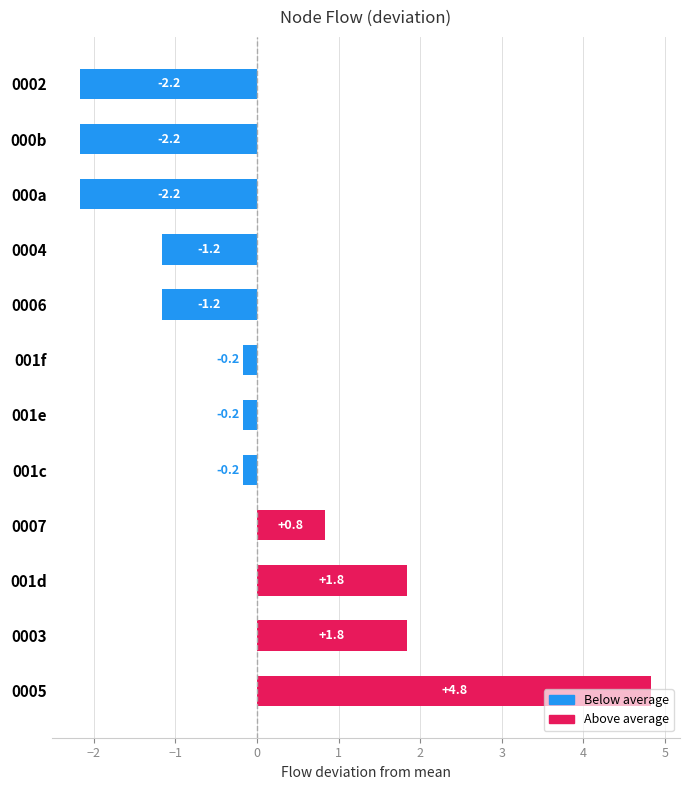

What is the difference between the values at 001d and 0007?

1.0